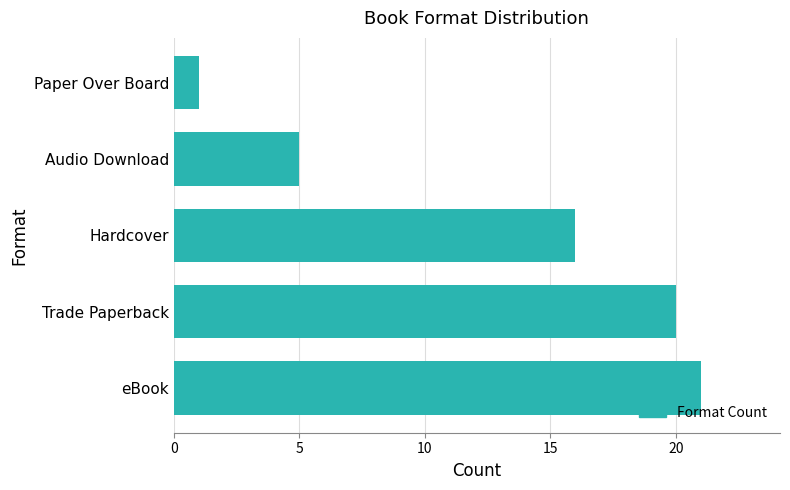

What is the difference between the maximum and minimum values?

20